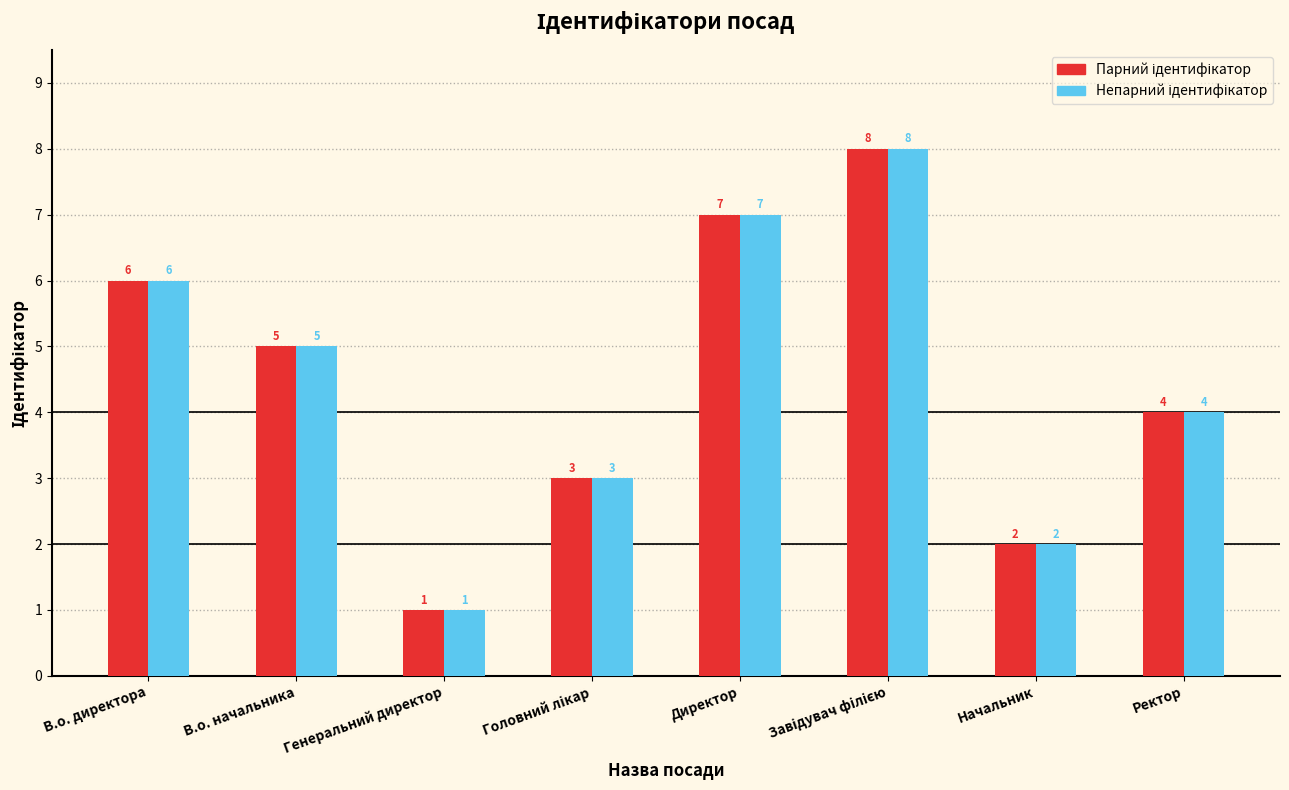

What is the greatest value displayed?

8